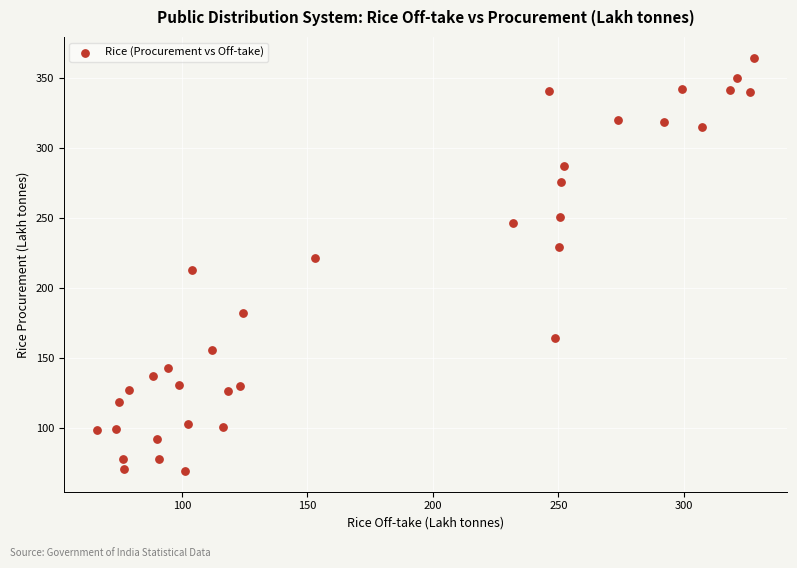

What is the range of X values (max minus min)?

261.8